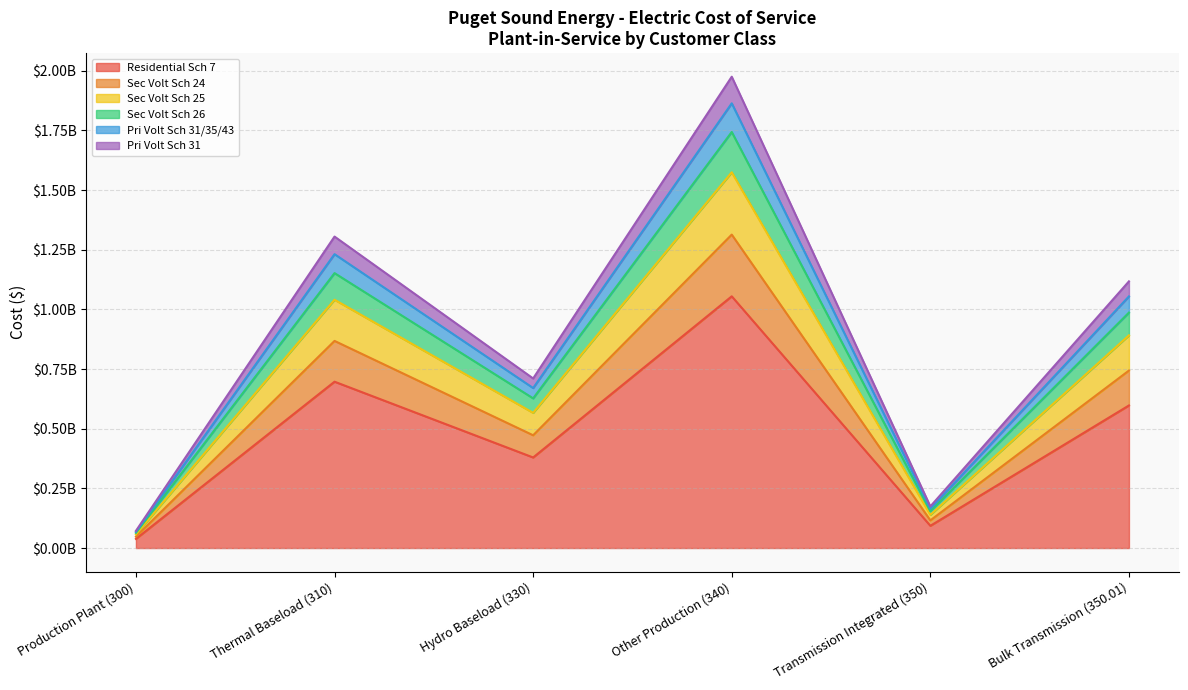

List the labels in order of Pri Volt Sch 31 value, largest first.

Other Production (340), Thermal Baseload (310), Bulk Transmission (350.01), Hydro Baseload (330), Transmission Integrated (350), Production Plant (300)